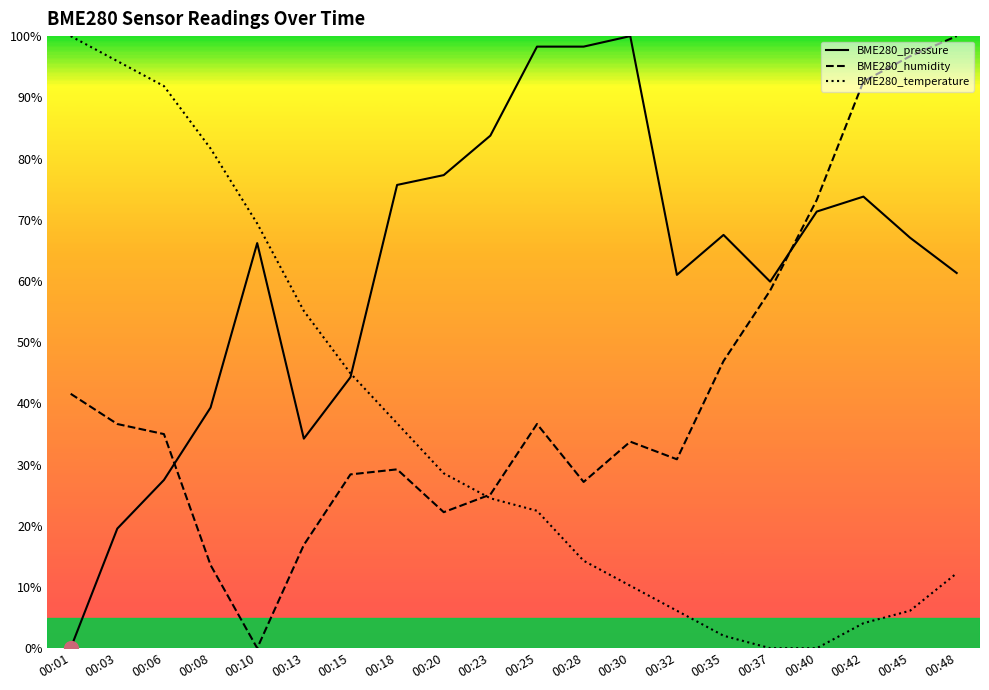

What is the value of the BME280_temperature point at the 9th from the left?

28.6